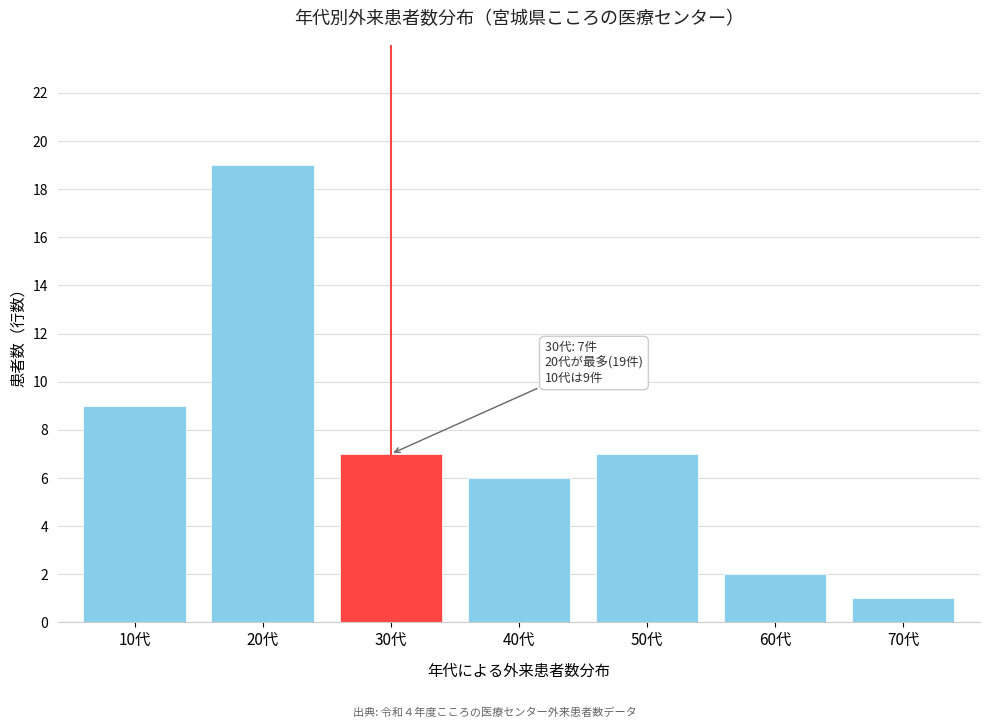

Reading left to right, what are all the values shown in this chart?

9	19	7	6	7	2	1